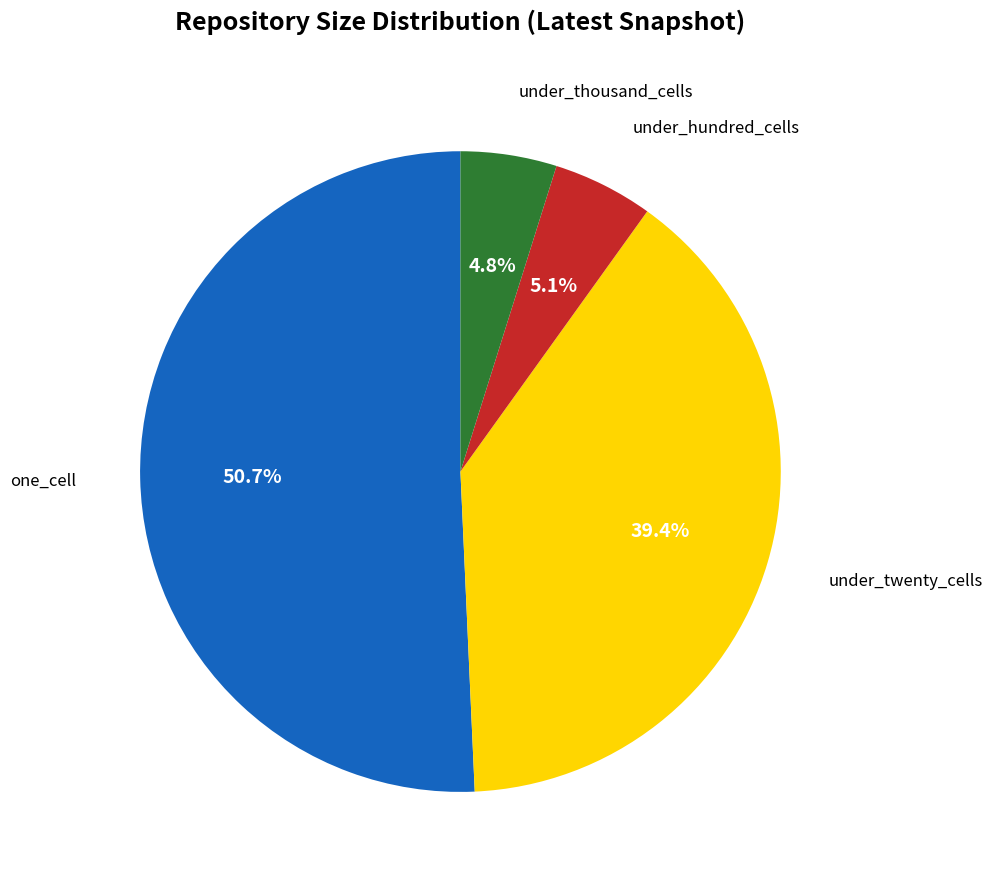

Is there any slice that represents more than half of the pie?

Yes